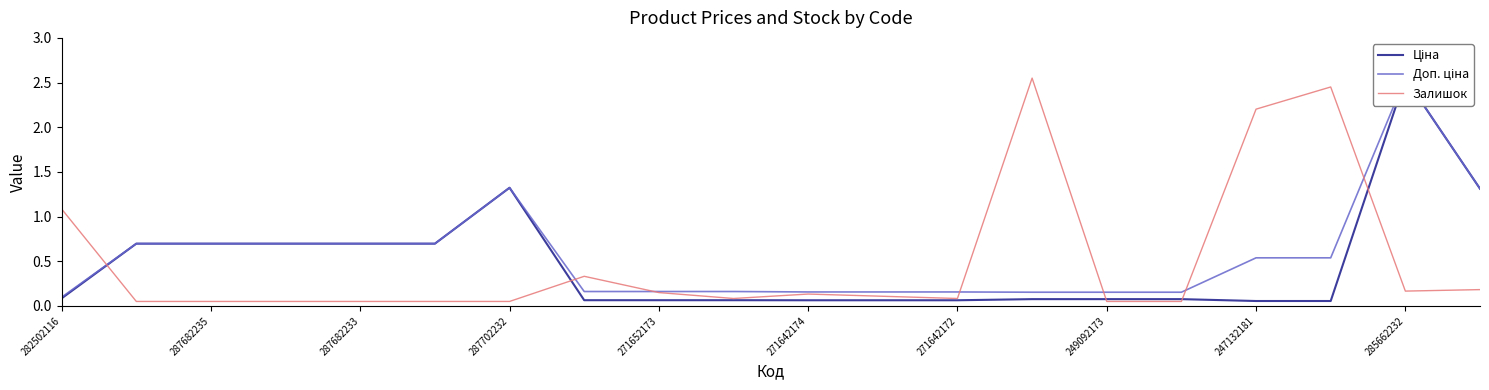

Reading right to left, list all the values displayed in this chart.

Ціна: 1.3	2.5	0.1	0.1	0.1	0.1	0.1	0.1	0.1	0.1	0.1	0.1	0.1	1.3	0.7	0.7	0.7	0.7	0.7	0.1
Доп. ціна: 1.3	2.5	0.5	0.5	0.2	0.2	0.2	0.2	0.2	0.2	0.2	0.2	0.2	1.3	0.7	0.7	0.7	0.7	0.7	0.1
Залишок: 0.2	0.2	2.5	2.2	0.1	0.1	2.5	0.1	0.1	0.1	0.1	0.1	0.3	0.1	0.1	0.1	0.1	0.1	0.1	1.1